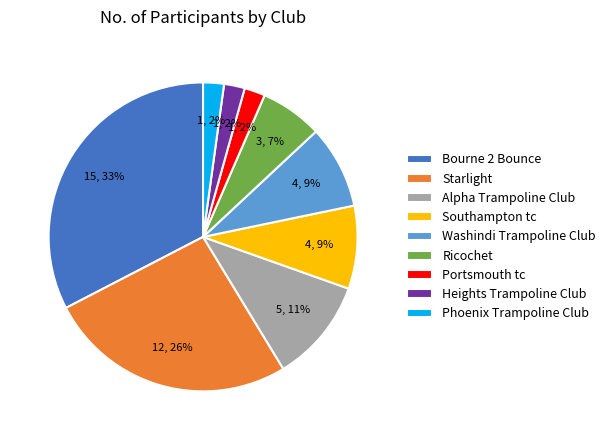

To the nearest percent, what is the combined percentage of Southampton tc and Starlight?

35%